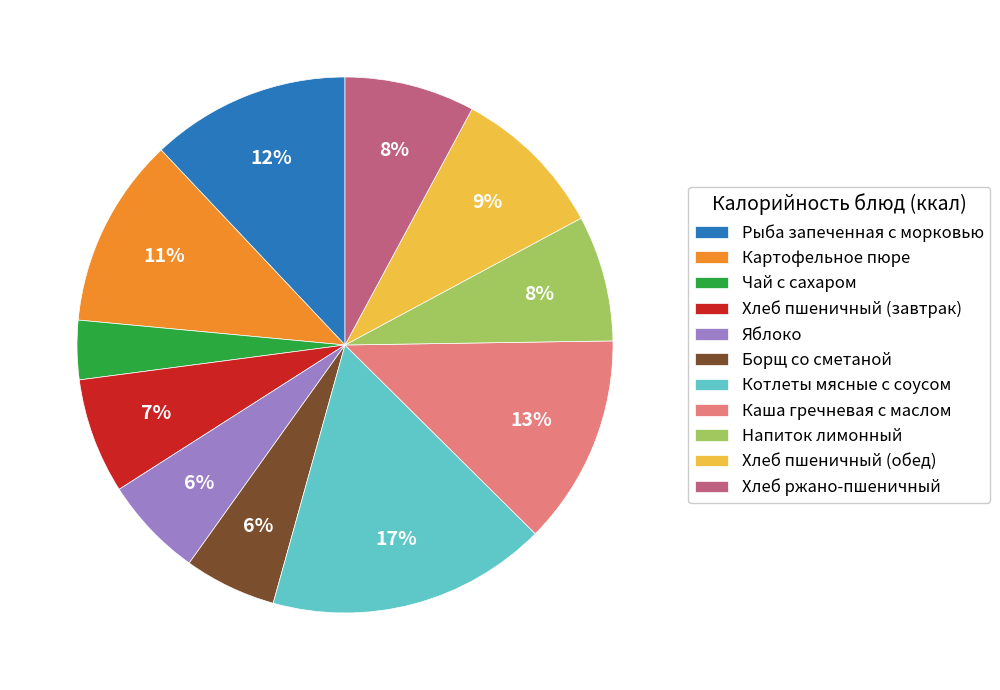

True or false: Хлеб ржано-пшеничный accounts for 8% of the total.

True